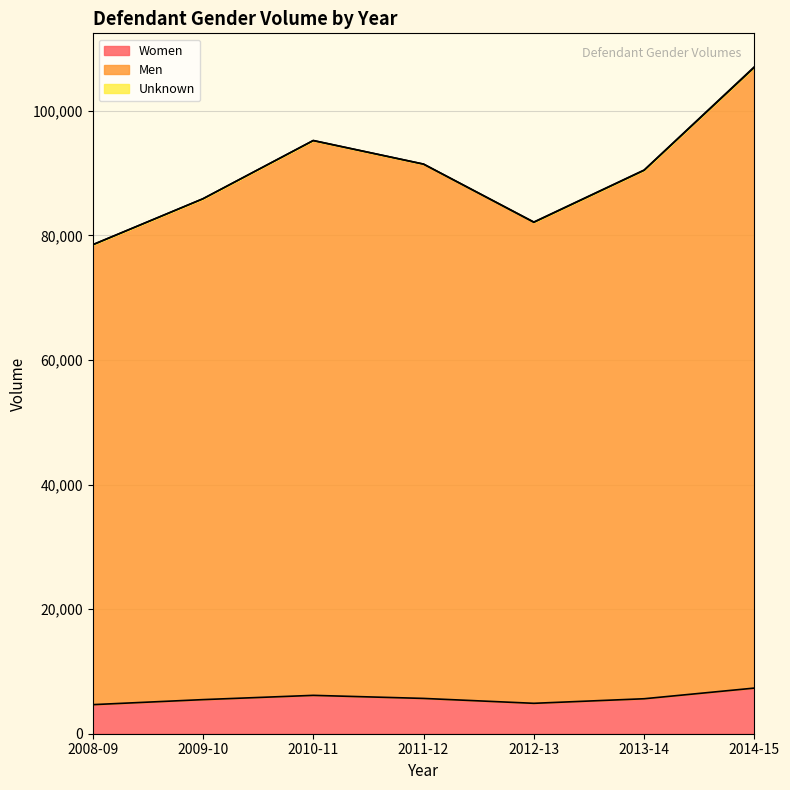

Rank the categories by Men value from highest to lowest.

2014-15, 2010-11, 2011-12, 2013-14, 2009-10, 2012-13, 2008-09